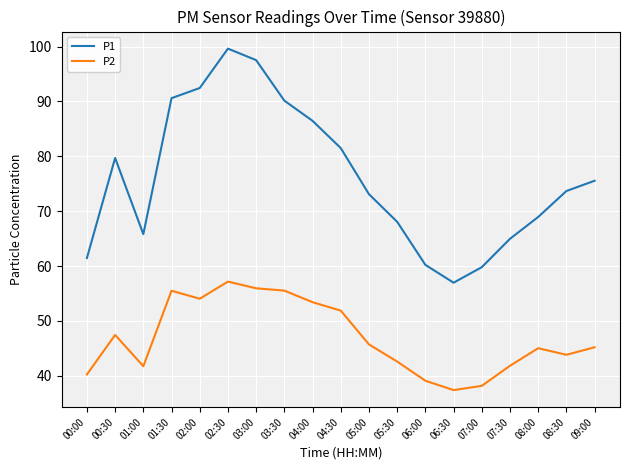

True or false: P2 and P1 intersect in this chart.

False